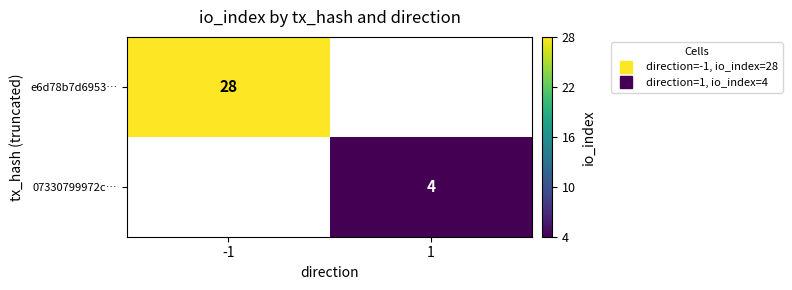

What is the maximum value shown in the chart?

28.0